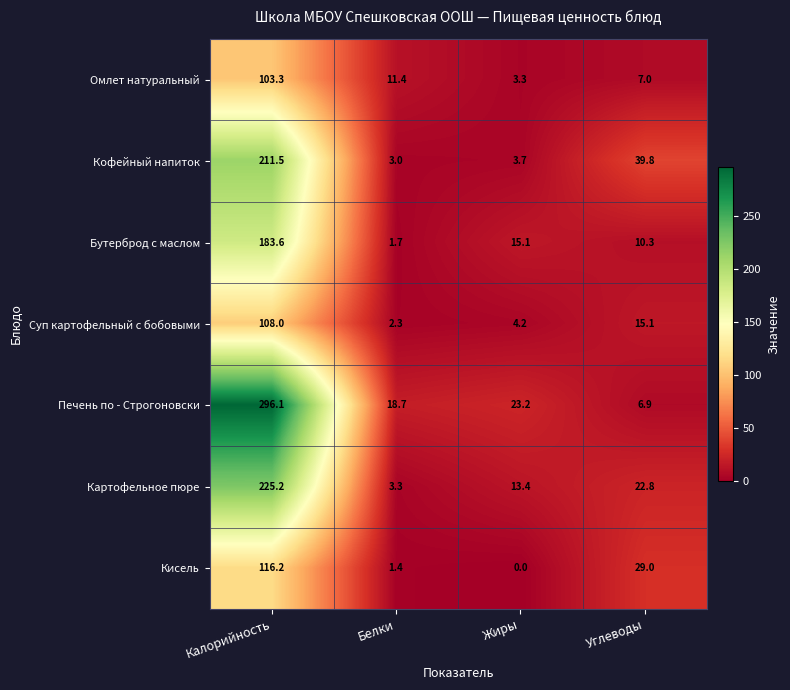

At which label does Суп картофельный с бобовыми reach its peak?

Калорийность